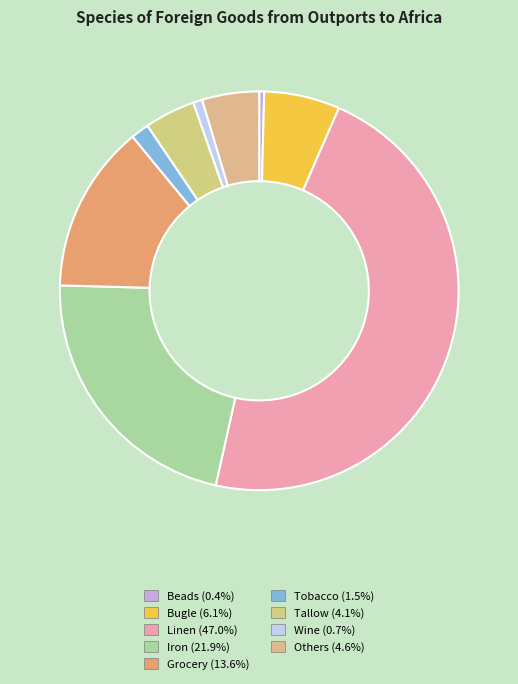

How many segments does this pie chart have?

9